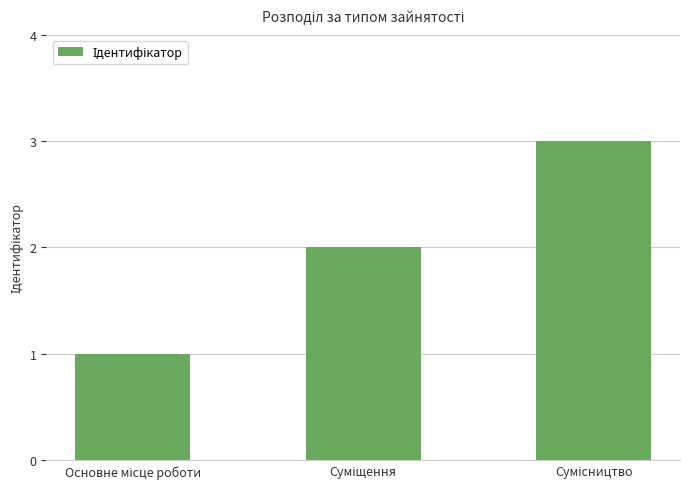

What is the sum of all values?

6